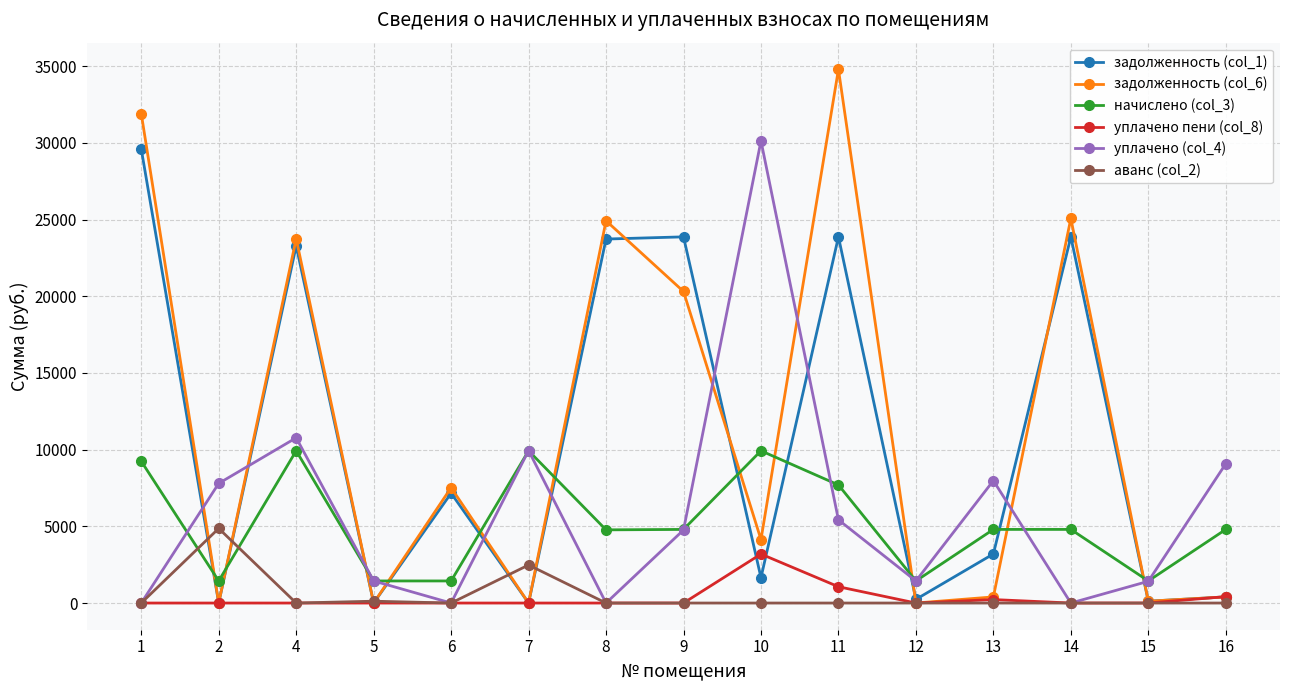

What is the difference between the second highest and second lowest values in the аванс (col_2) series?

2480.6